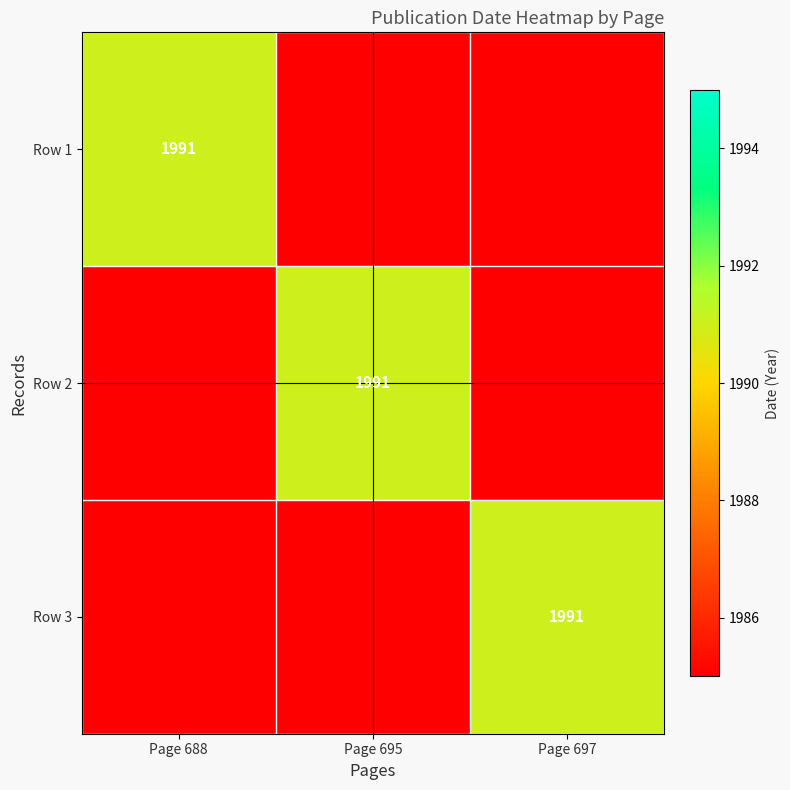

Is it true that Row 3 equals 1991 at Page 697?

True